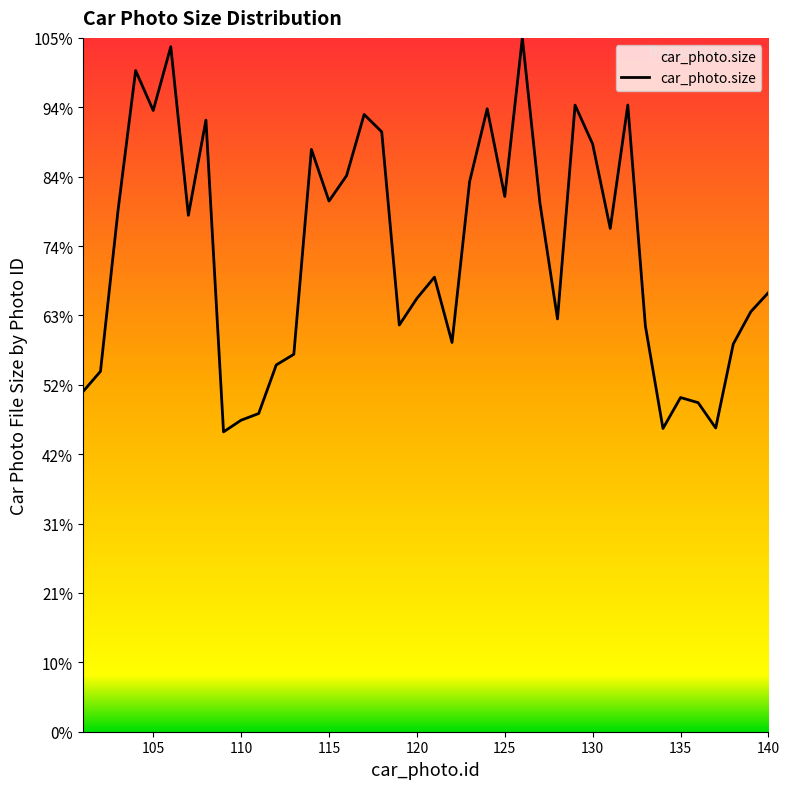

What is the value of the 28th point from the left?

65482.2